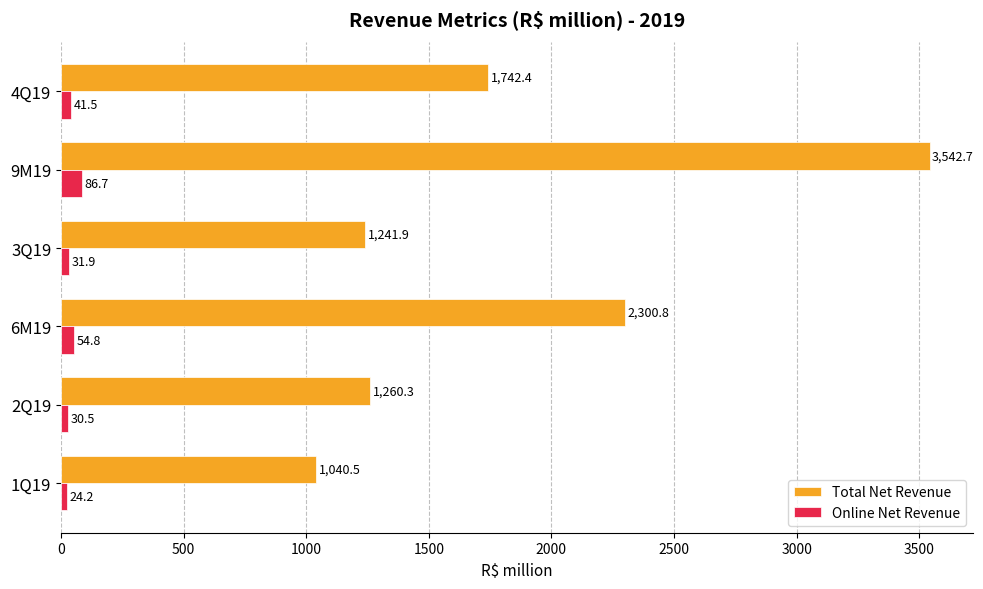

The Total Net Revenue series shows 683.0 at 3Q19. True or false?

False